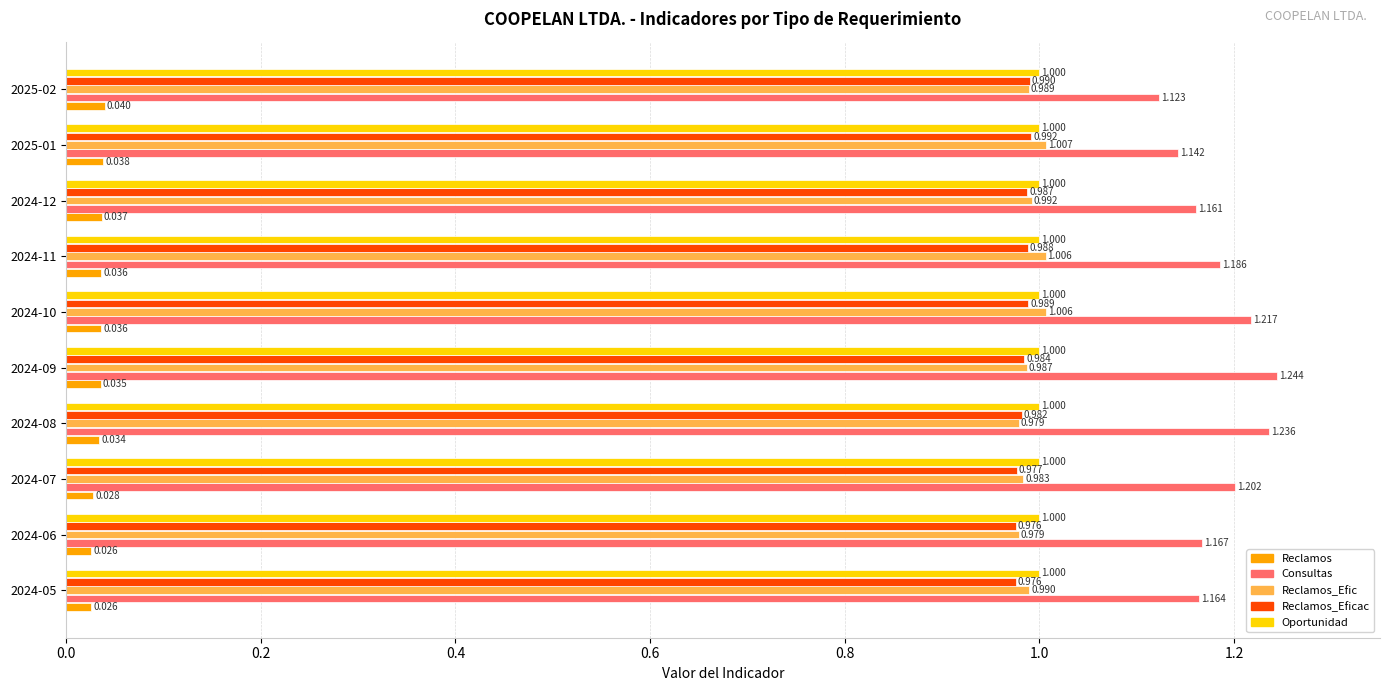

Count the Reclamos values in the range 0 to 1.

10